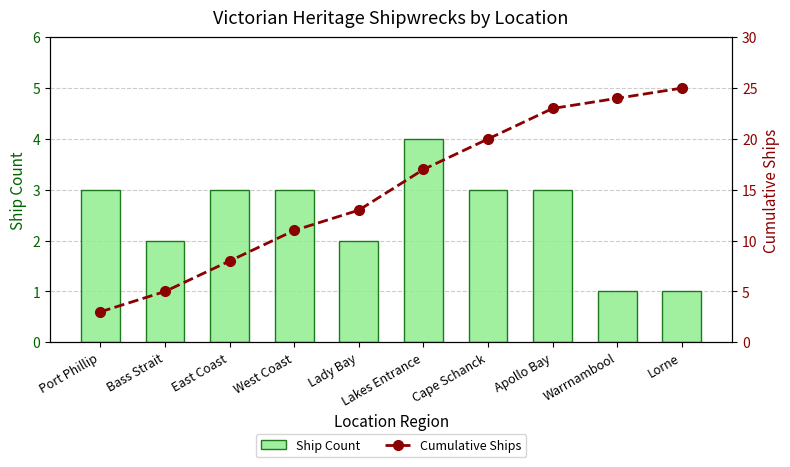

Count the number of categories in the chart.

10